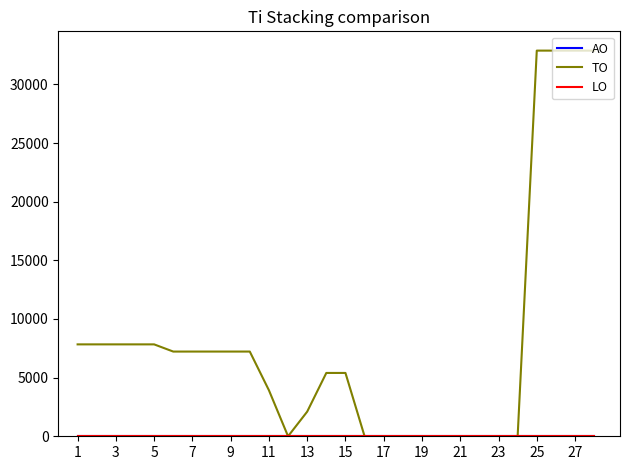

Is this an area chart (filled region under the line)?

No